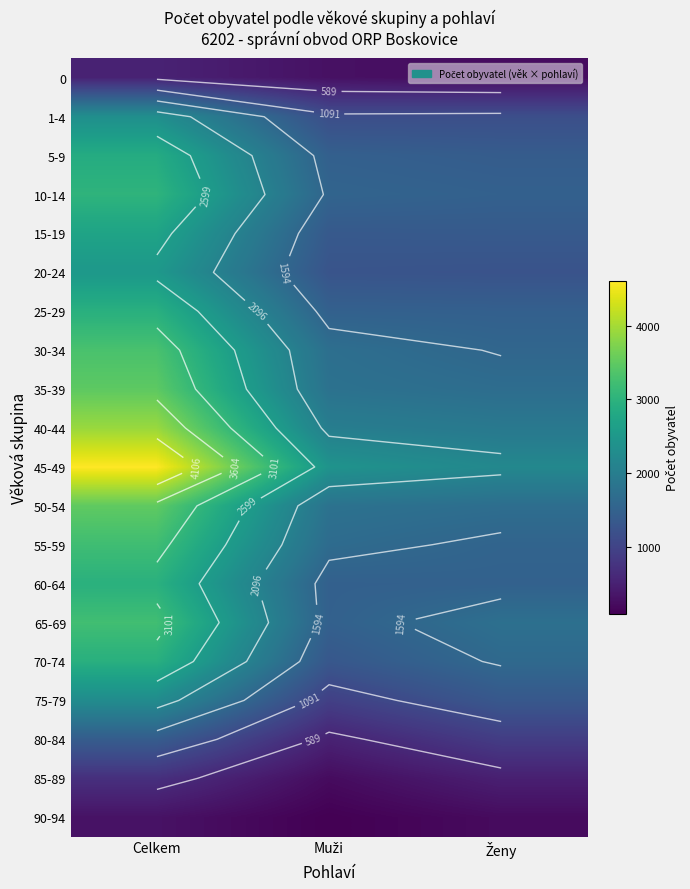

List the series in order of their peak value, lowest first.

90-94, 0, 85-89, 80-84, 75-79, 1-4, 20-24, 15-19, 5-9, 70-74, 25-29, 60-64, 10-14, 55-59, 65-69, 30-34, 35-39, 50-54, 40-44, 45-49